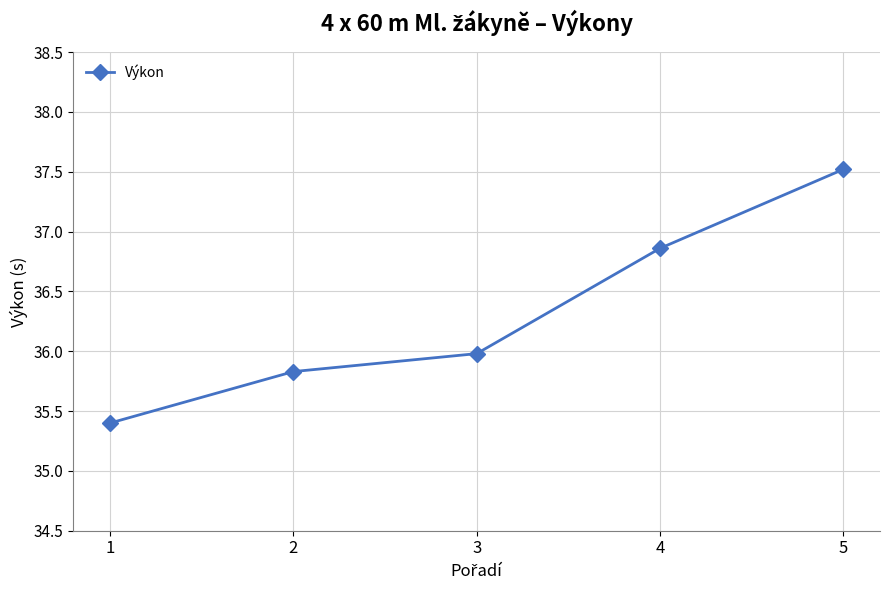

Is it true that the value at 5 is 15.9?

False